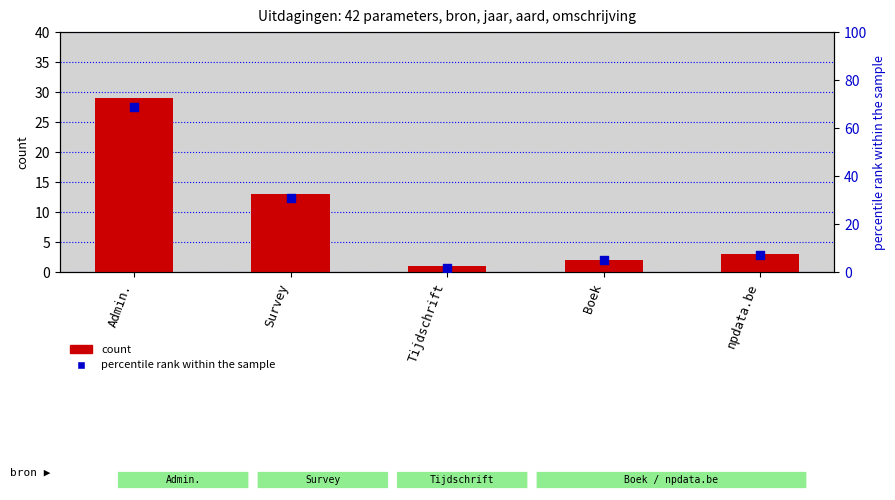

Is the value of percentile rank within the sample at Admin. greater than the value of count at Survey?

Yes